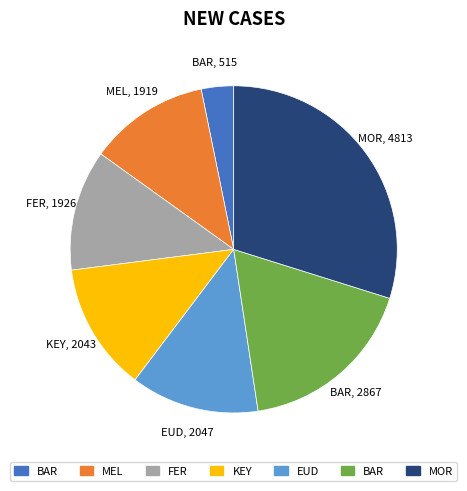

Does any single category account for the majority?

No